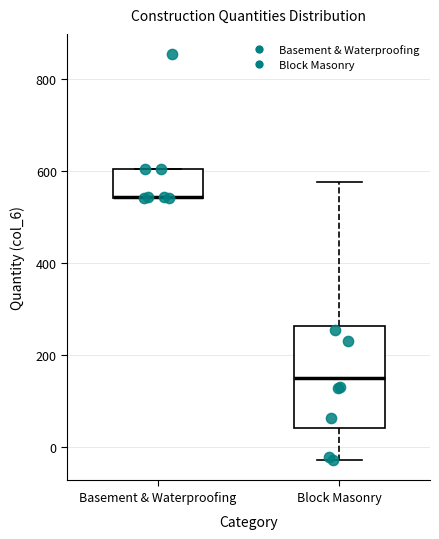

Where is the upper edge of the box for Basement & Waterproofing on the y-axis? The values are not printed on the chart, so give them approximately, as read against the axis.

600